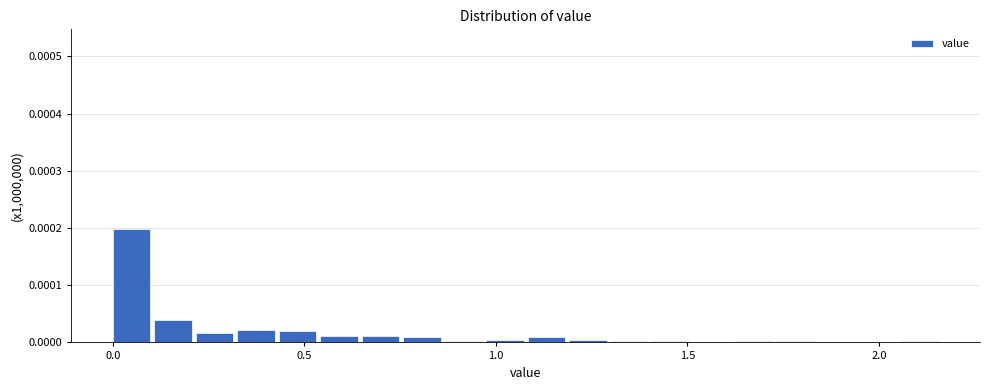

Around what value on the x-axis is the tallest bar? Give the approximate position of its centre, as read against the axis.

0.05